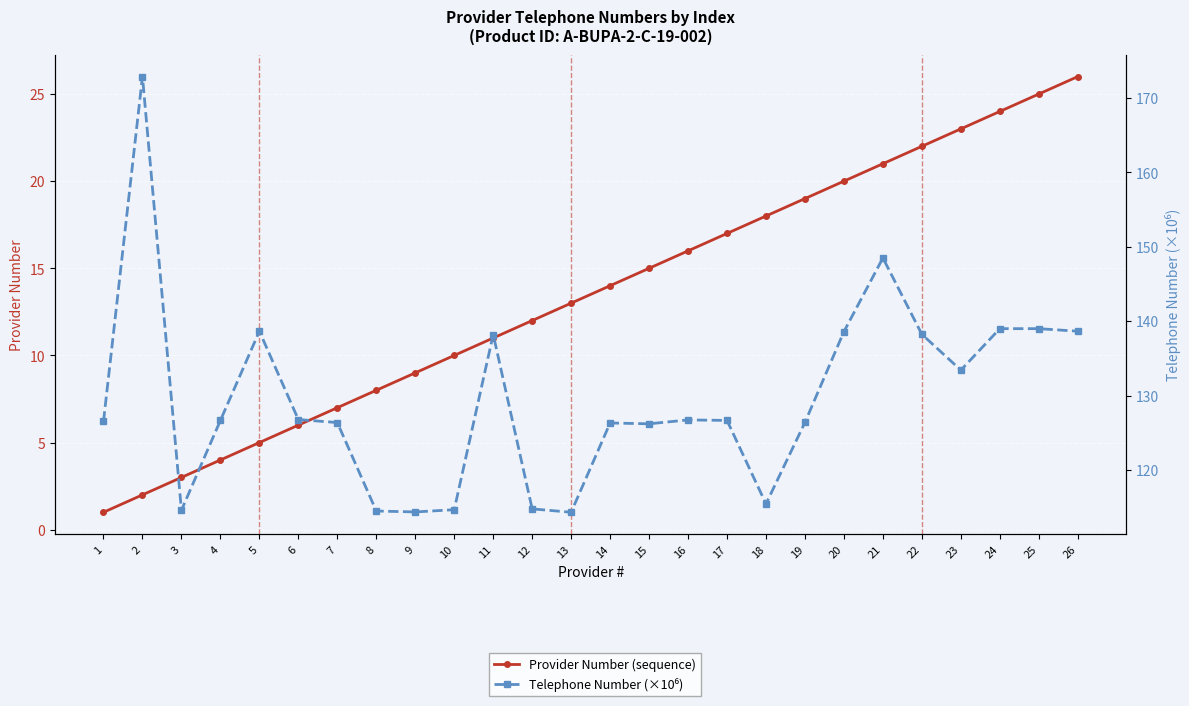

How many data points in Telephone (×10⁶) are less than 126?

7